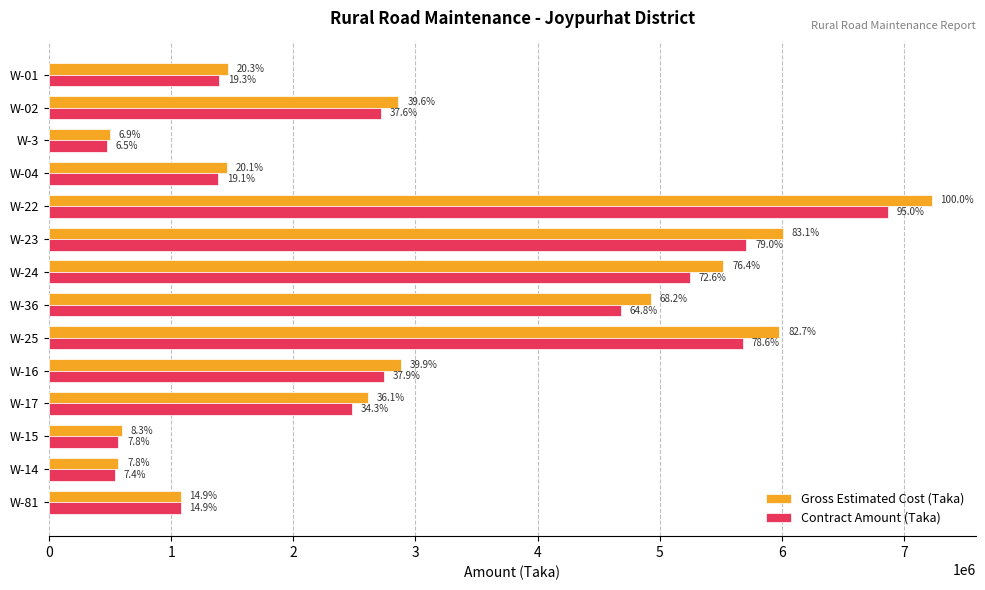

List the series in order of their peak value, lowest first.

Contract Amount (Taka), Gross Estimated Cost (Taka)